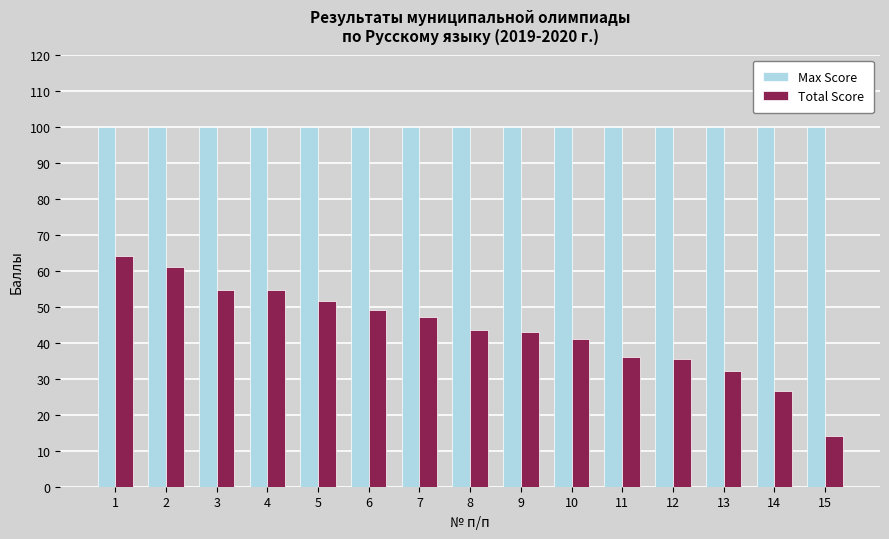

What is the average value of the Max Score series?

100.0